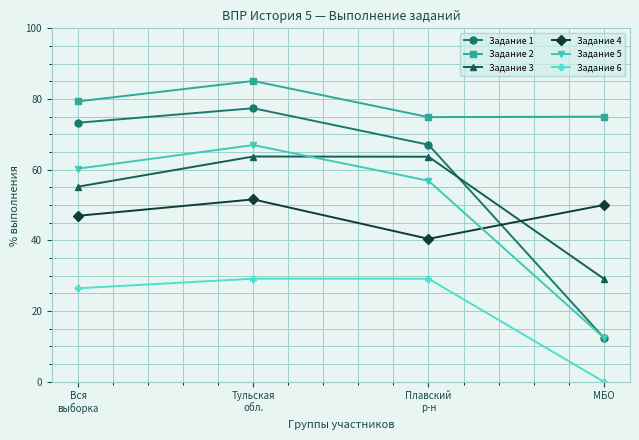

Which series ends up on top after the final intersection of Задание 4 and Задание 5?

Задание 4